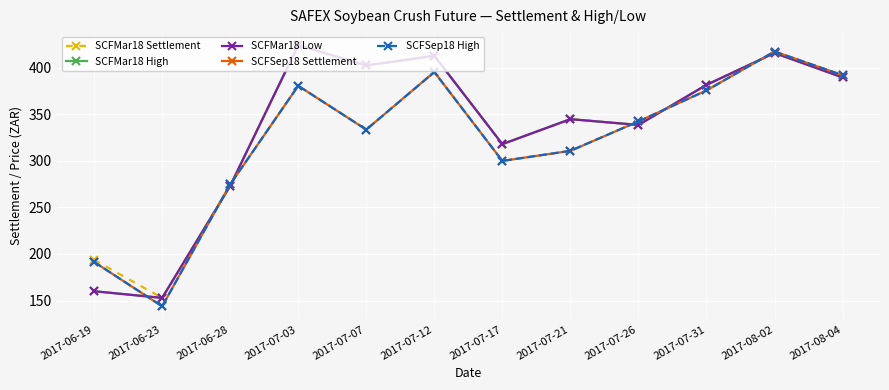

Is this an area chart (filled region under the line)?

No